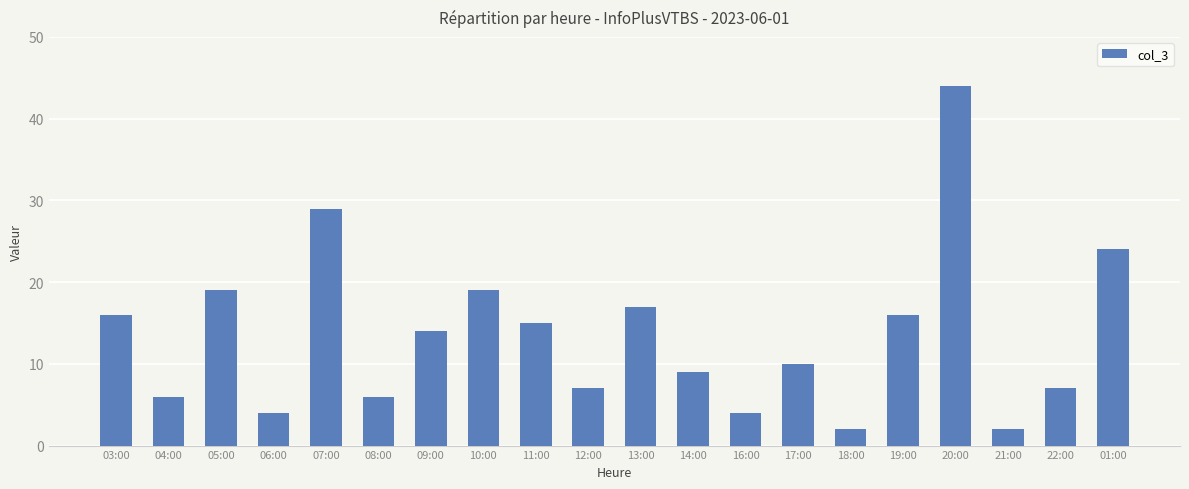

What is the sum of all values?

270